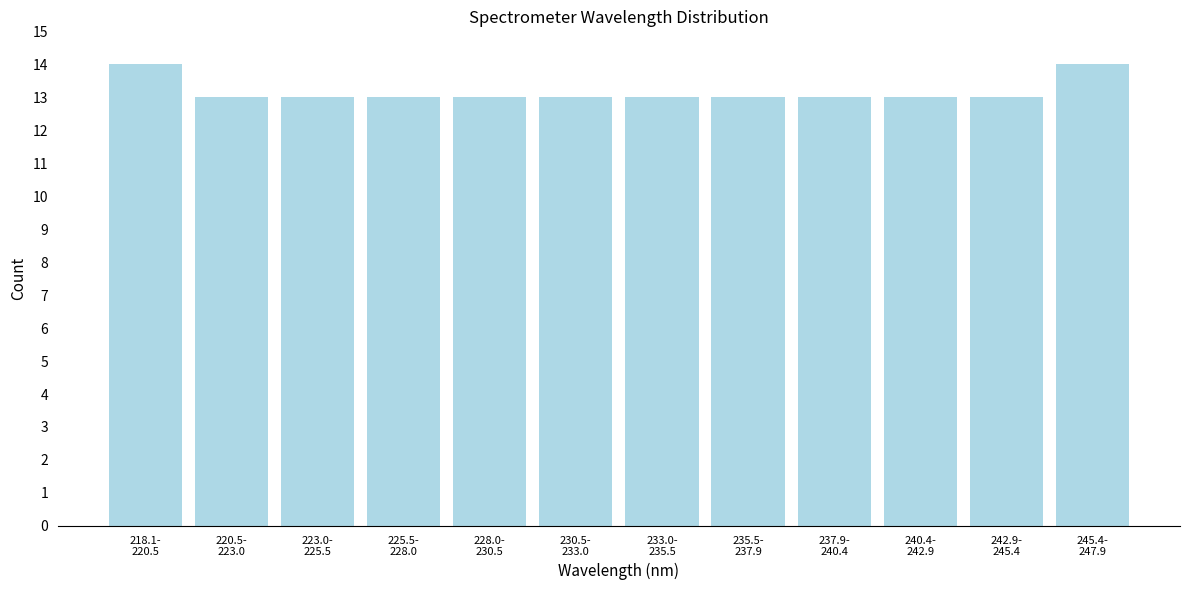

Reading left to right, what are all the values shown in this chart?

14	13	13	13	13	13	13	13	13	13	13	14